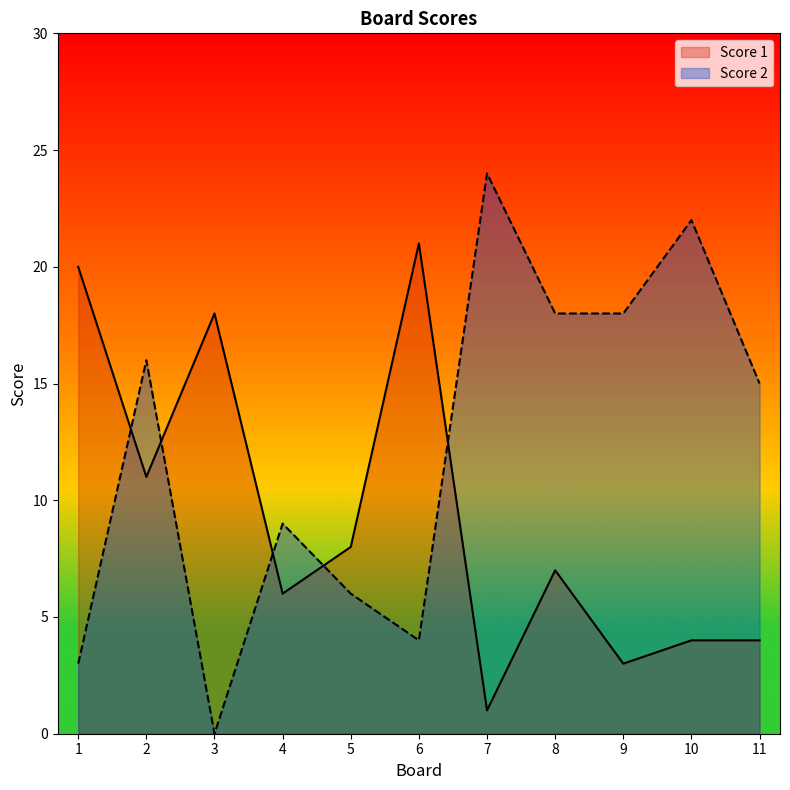

Reading right to left, what are all the values shown in this chart?

Score 1: 11=4	10=4	9=3	8=7	7=1	6=21	5=8	4=6	3=18	2=11	1=20
Score 2: 11=15	10=22	9=18	8=18	7=24	6=4	5=6	4=9	3=0	2=16	1=3